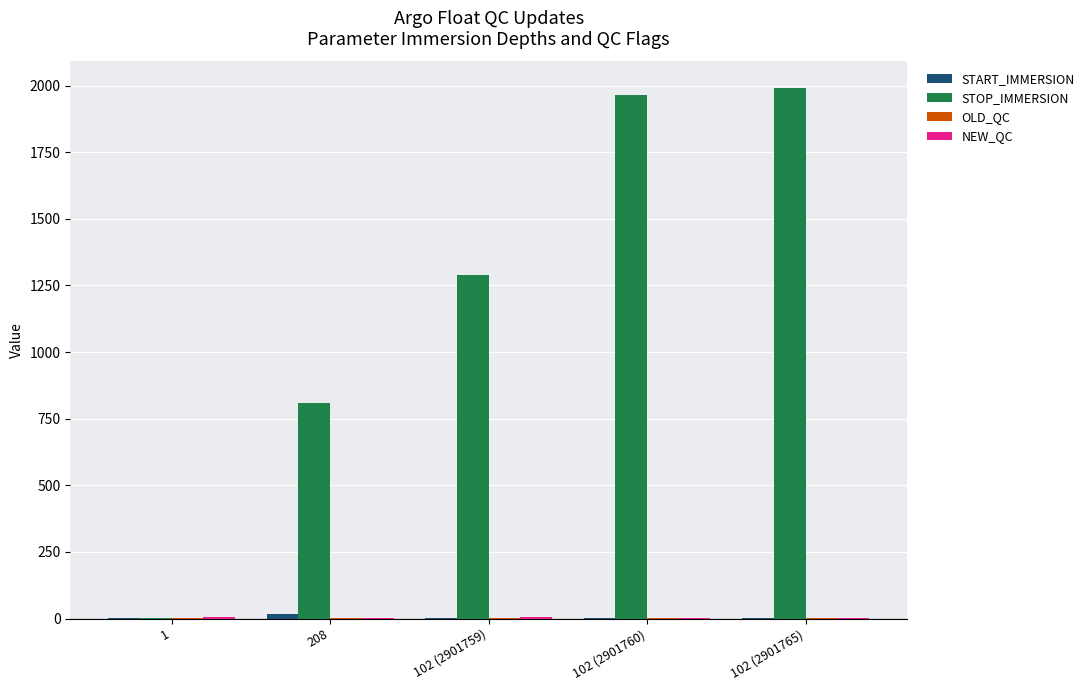

Which series has the largest total across all categories?

STOP_IMMERSION